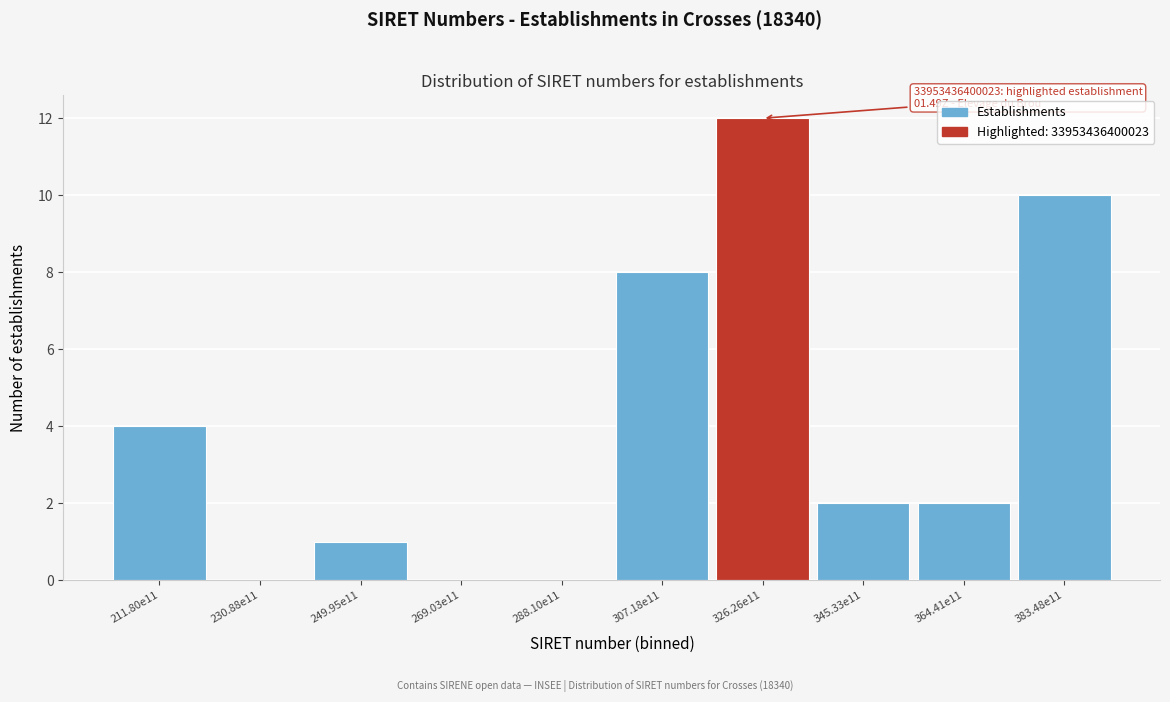

Reading left to right, extract all data points from this chart.

211.80e11=4	230.88e11=0	249.95e11=1	269.03e11=0	288.10e11=0	307.18e11=8	326.26e11=12	345.33e11=2	364.41e11=2	383.48e11=10